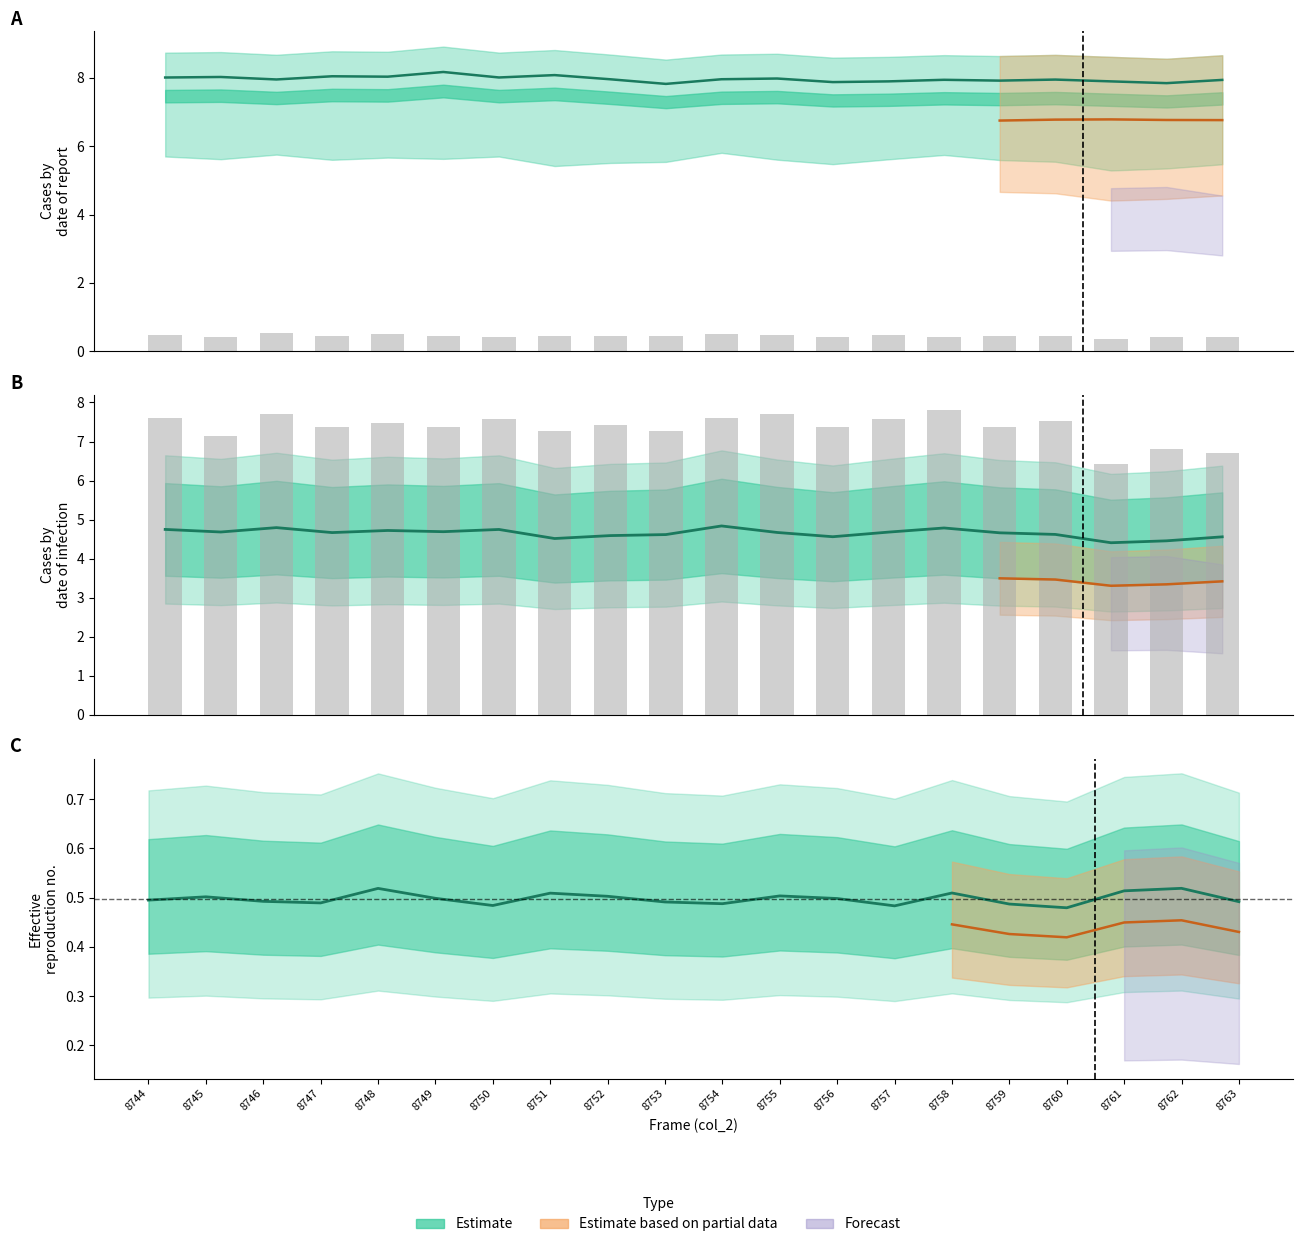

Which category has the highest value in the col_256 series?

8749